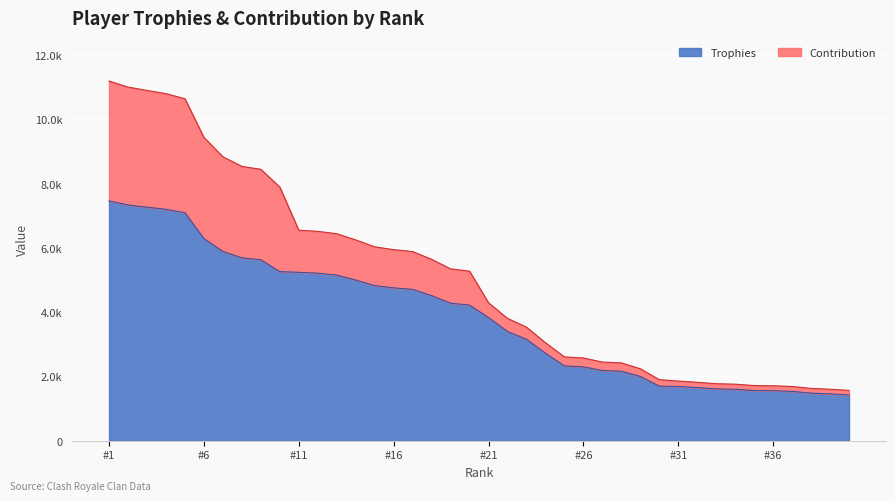

What is the greatest value displayed?

7464